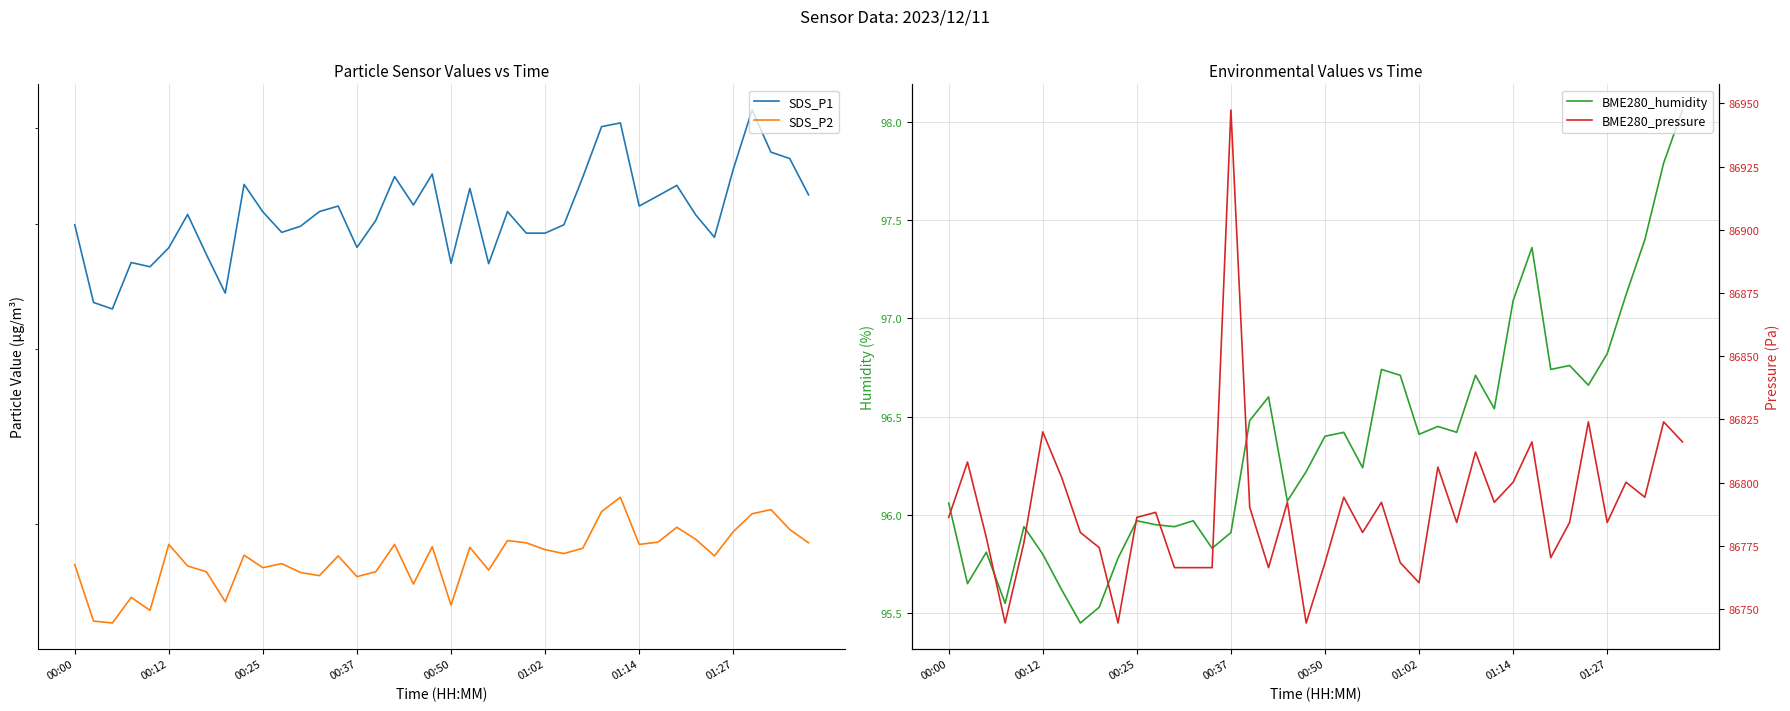

At which category does the chart reach its minimum across all series?

00:25